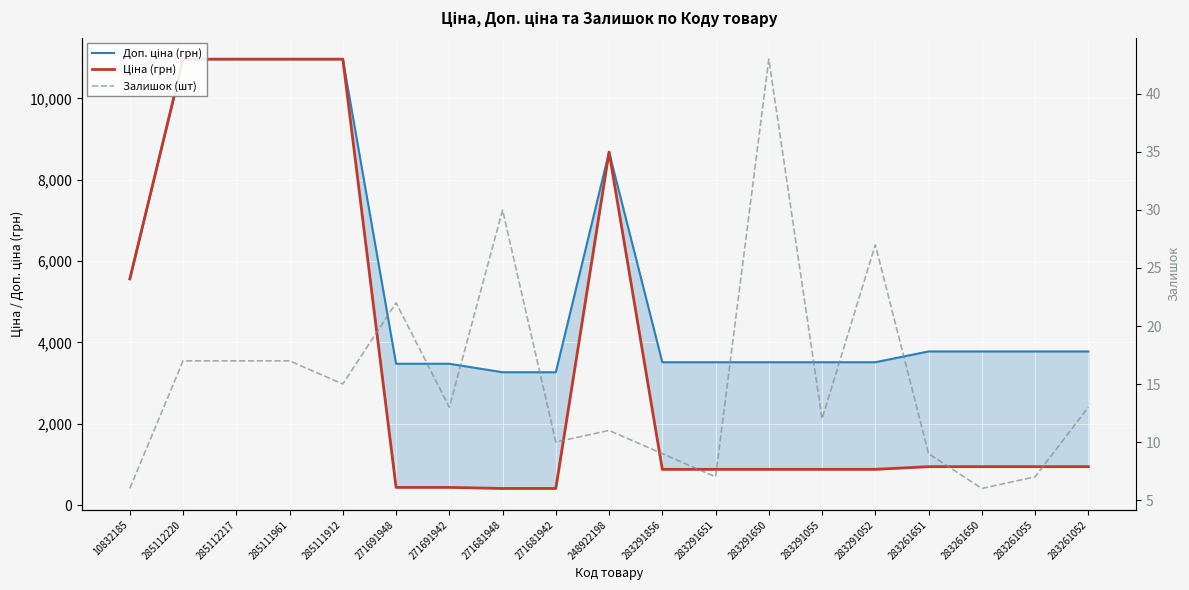

Where is Ціна (грн) nearest to the value 5686?

10832185